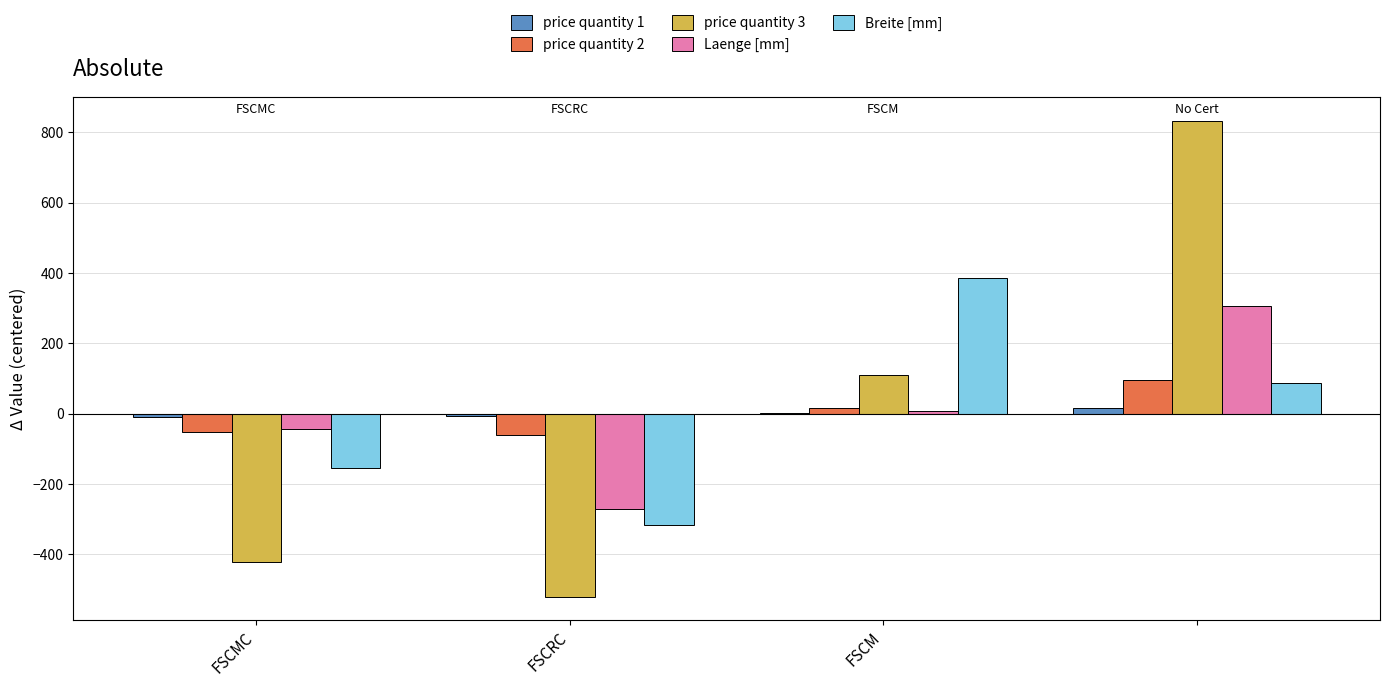

Which series has the widest spread of values?

price quantity 3